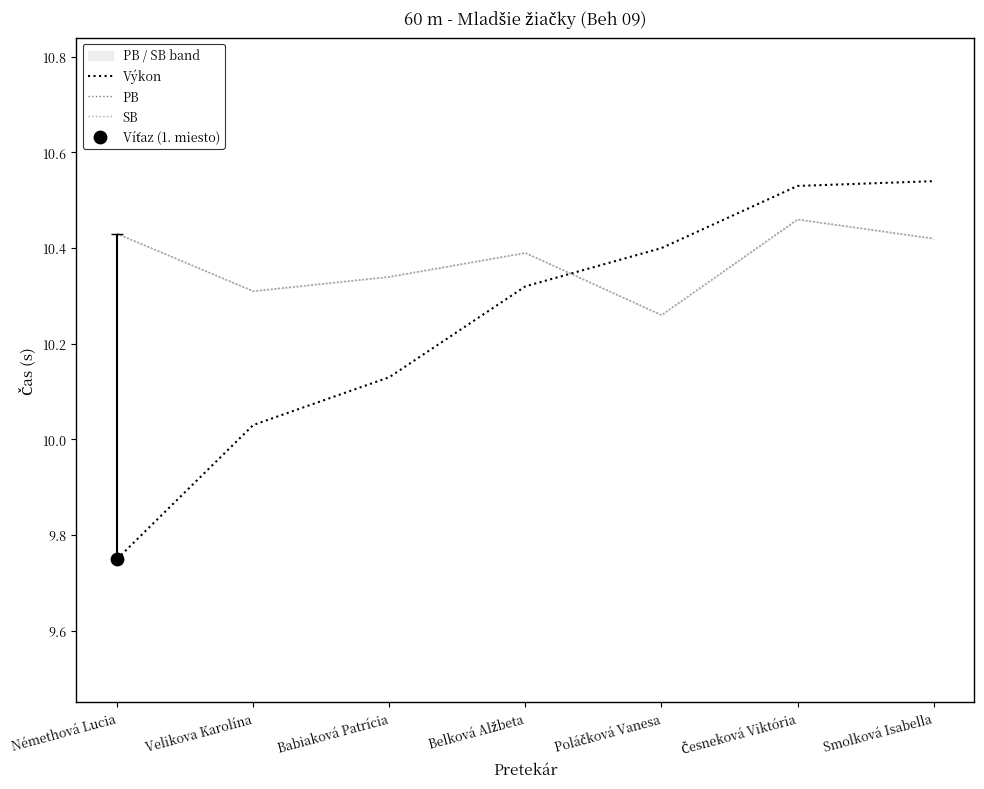

At which category is the sum across all series the highest?

Česneková Viktória